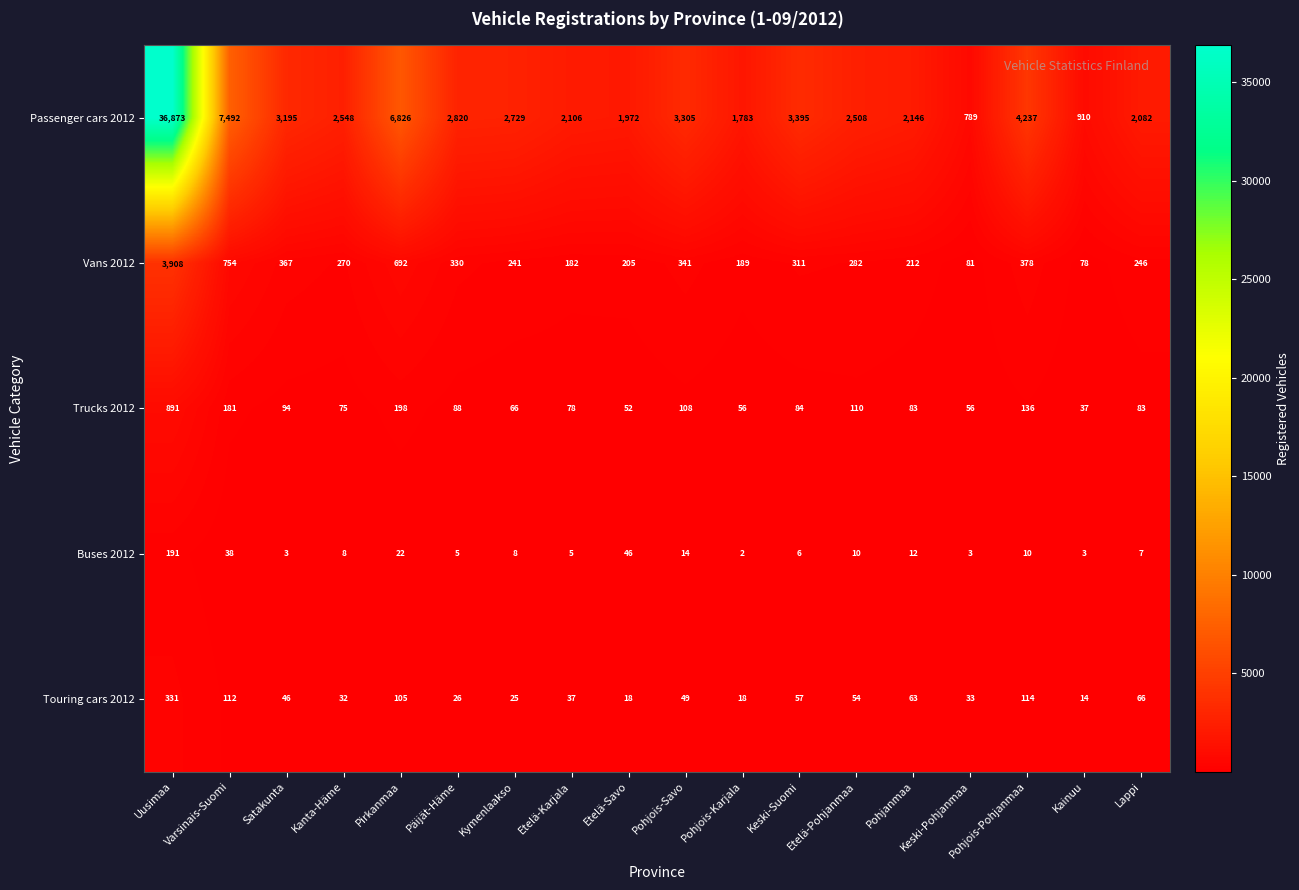

At which label does Passenger cars 2012 reach its minimum?

Keski-Pohjanmaa